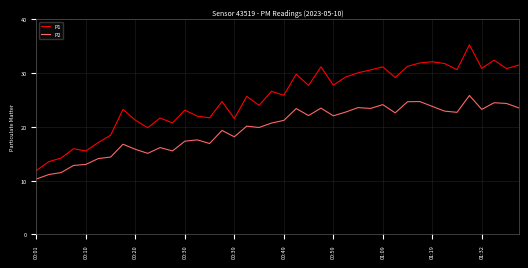

What is the difference between the maximum and minimum values in the P2 series?

15.5